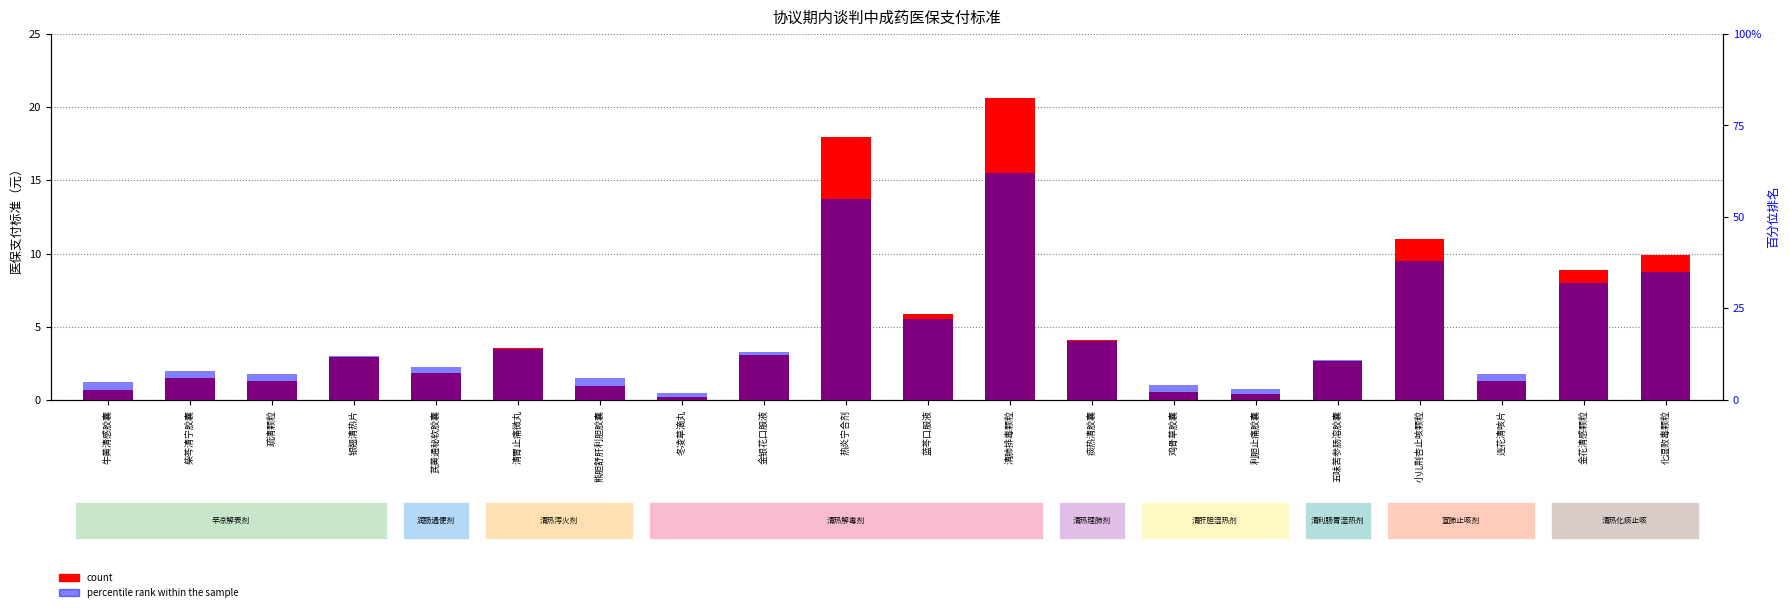

What is the difference between the maximum and minimum values in the count series?

20.4